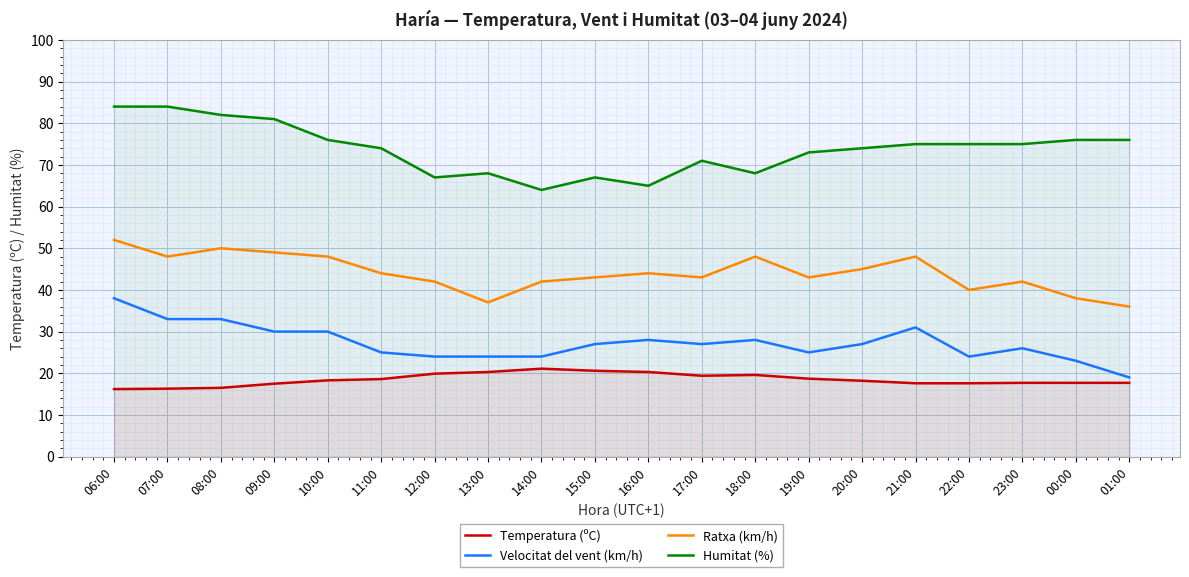

At which category does Temperatura (ºC) reach its first local valley?

17:00